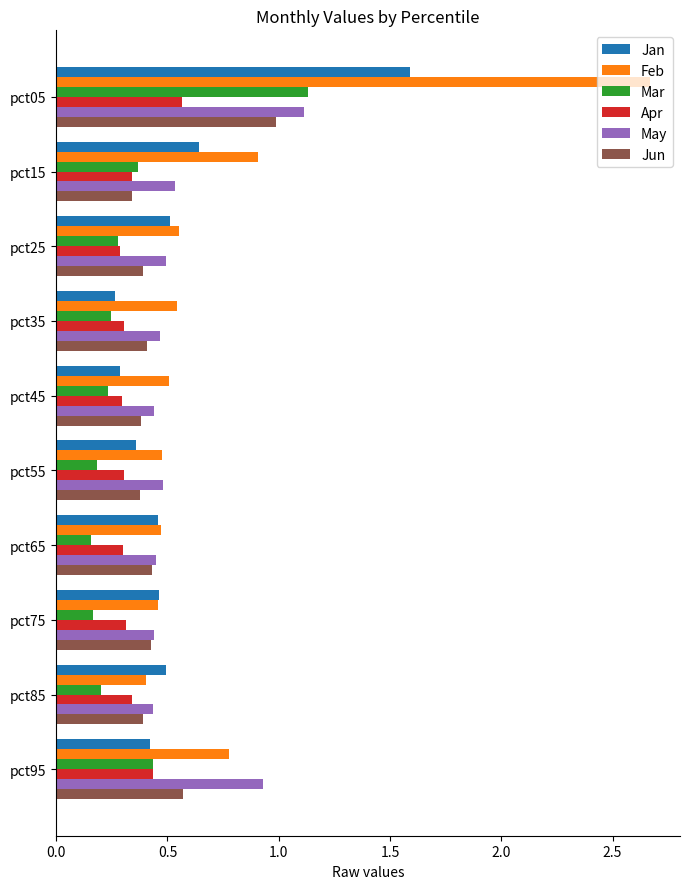

What is the maximum value for Jun?

1.0